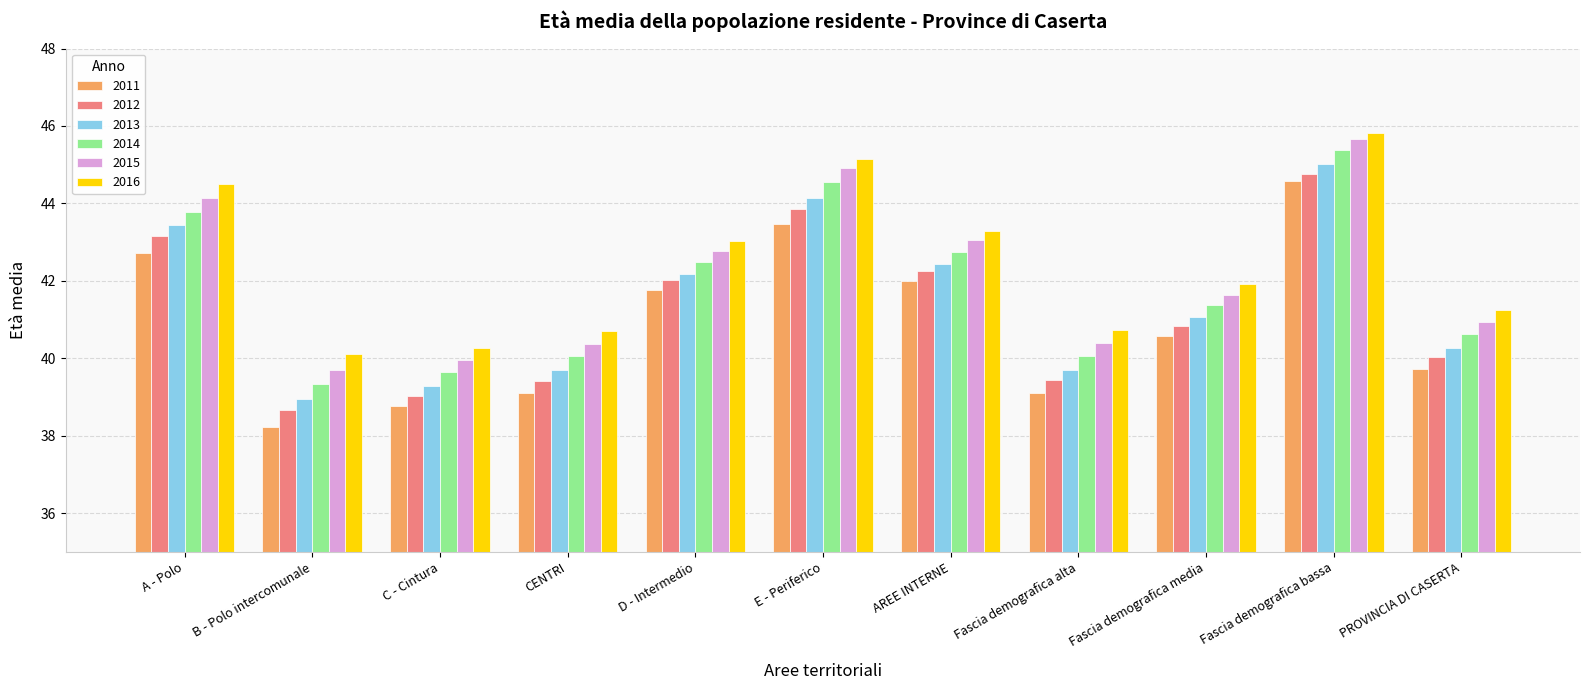

At which category is the sum across all series the highest?

Fascia demografica bassa